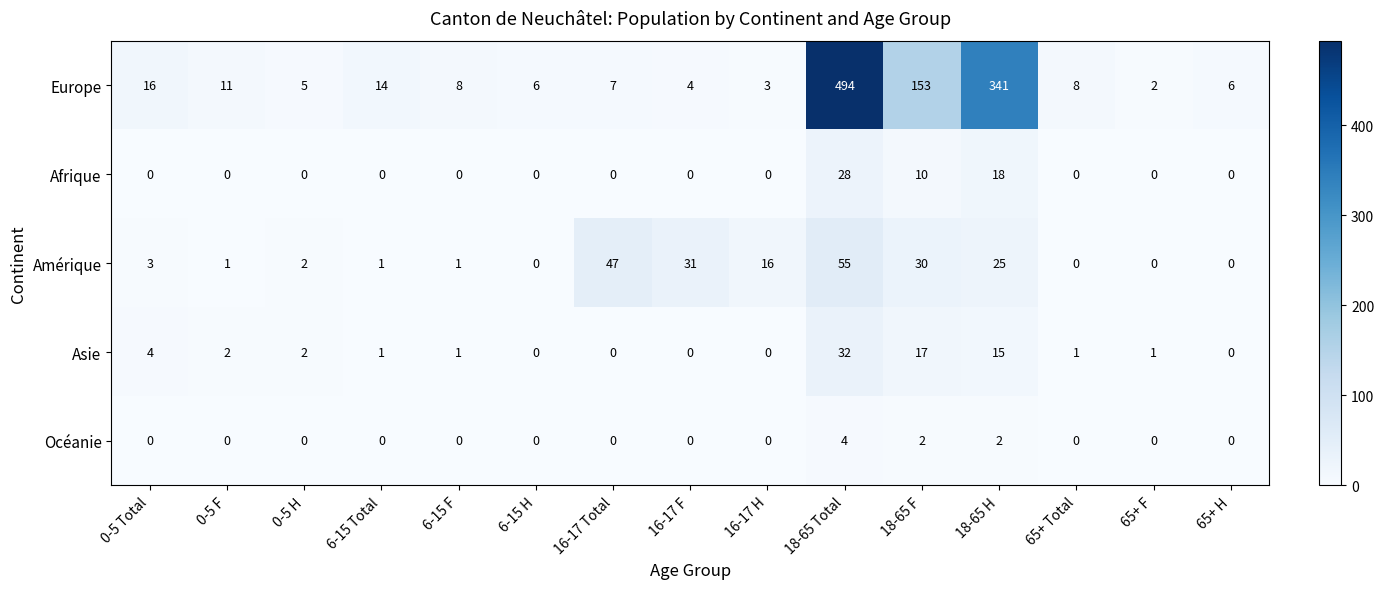

List the series in order of their peak value, lowest first.

Océanie, Afrique, Asie, Amérique, Europe